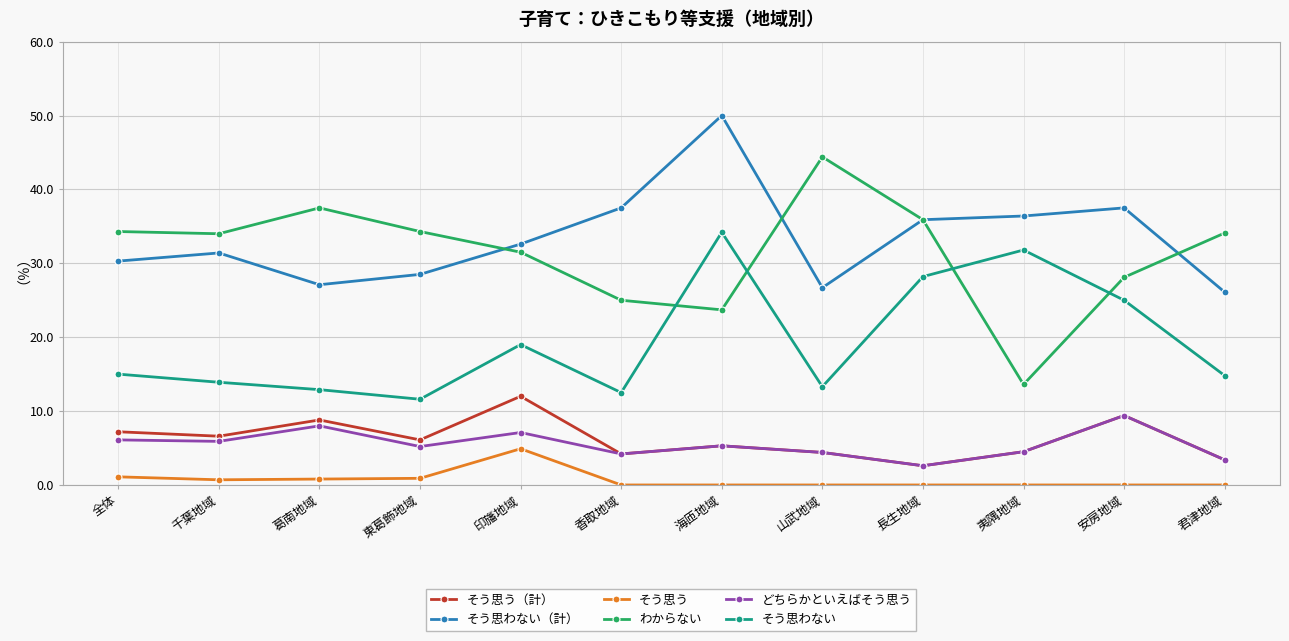

List the series in order of their peak value, highest first.

そう思わない（計）, わからない, そう思わない, そう思う（計）, どちらかといえばそう思う, そう思う